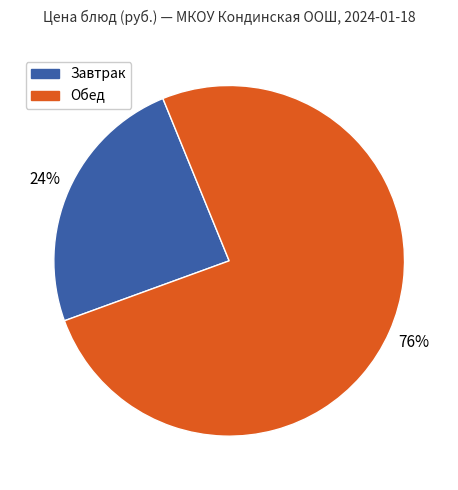

Is it true that Обед is 62% of the pie?

False